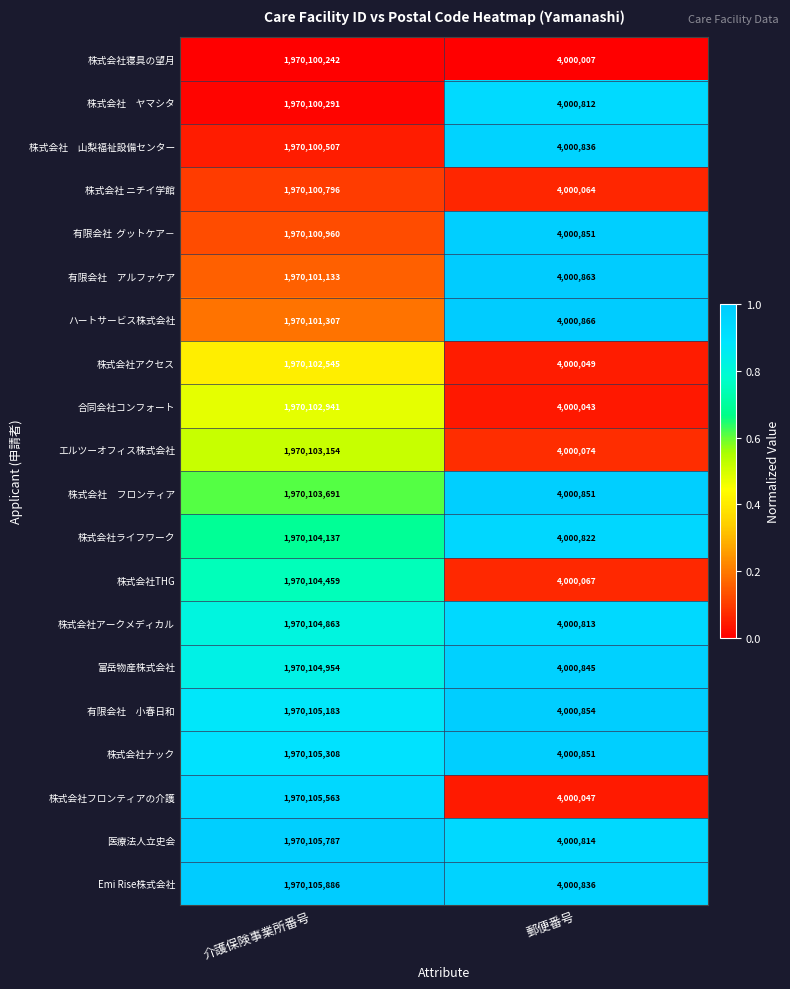

Between 介護保険事業所番号 and 郵便番号, which series saw the biggest shift?

株式会社フロンティアの介護